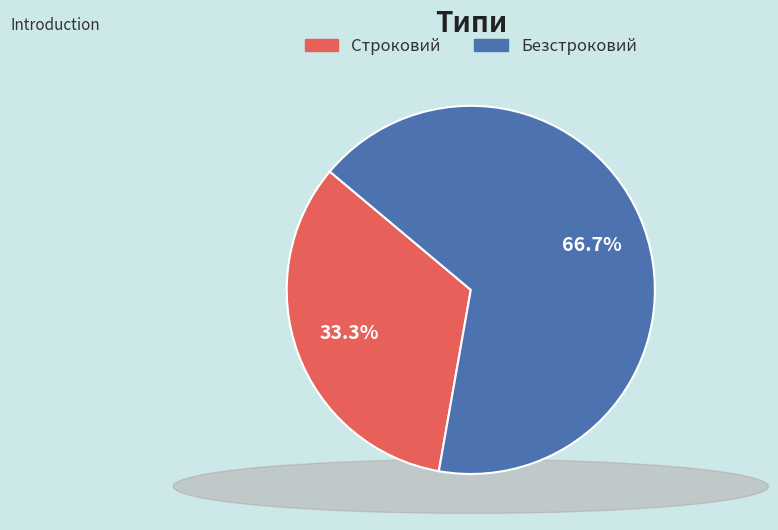

Rank the categories by value from highest to lowest.

Безстроковий, Строковий